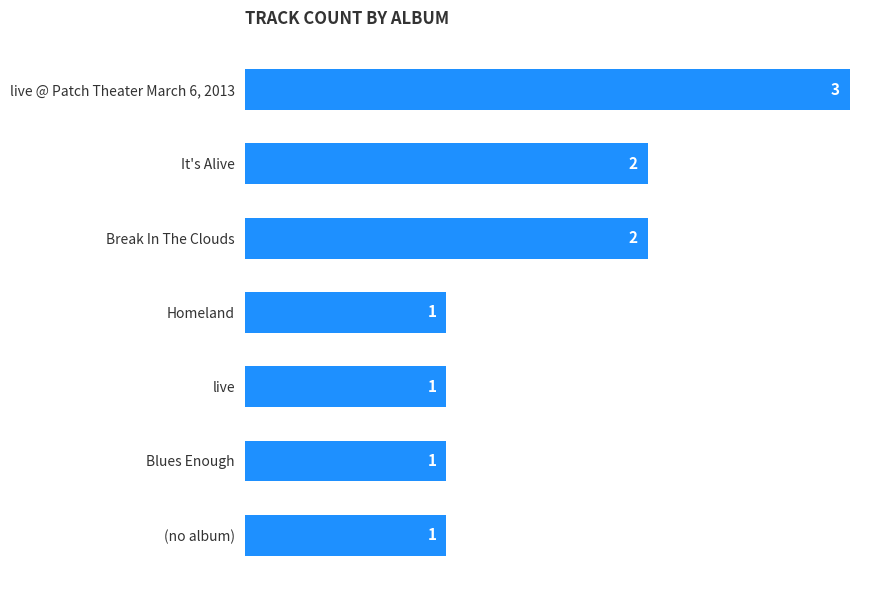

What is the sum of the values at Homeland and live @ Patch Theater March 6, 2013?

4